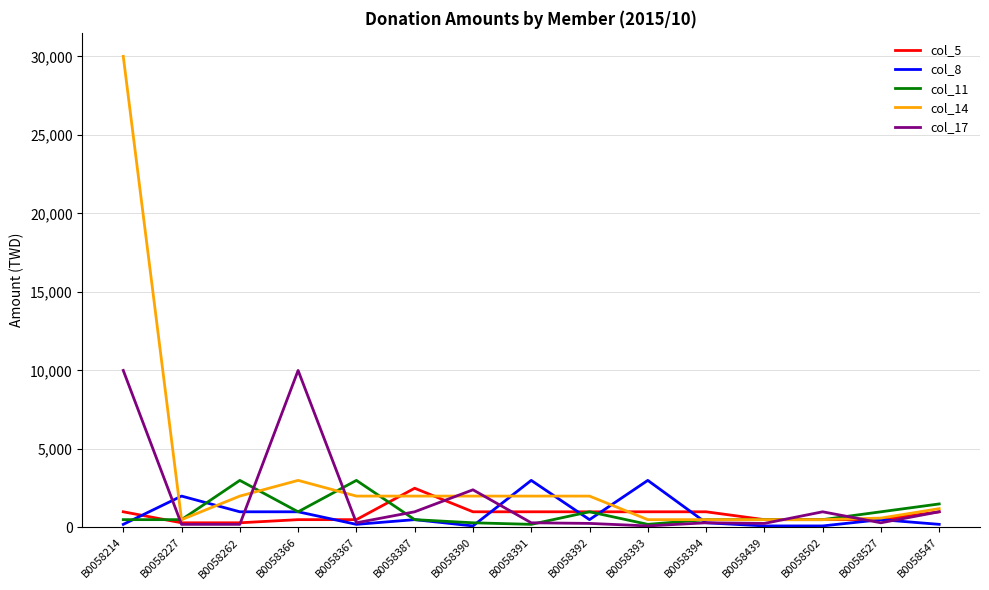

Which series has the largest range (max minus min)?

col_14